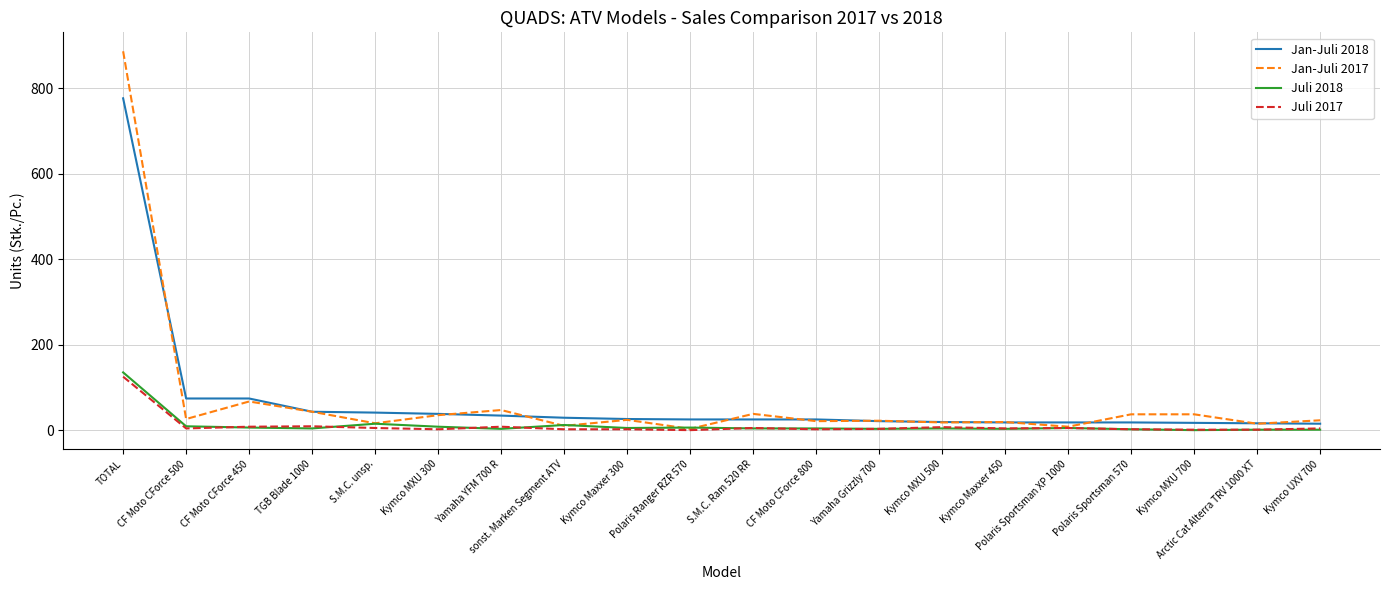

What position from the right is Kymco Maxxer 450?

6